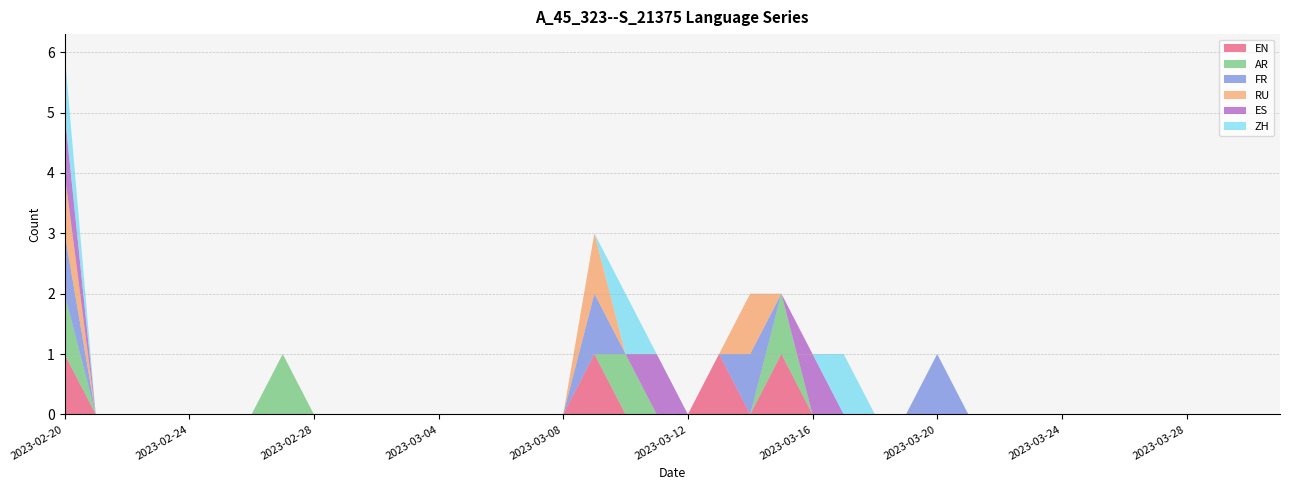

Reading right to left, what are all the values shown in this chart?

EN: 0	0	0	0	0	0	0	0	0	0	0	0	0	0	0	0	1	0	1	0	0	0	1	0	0	0	0	0	0	0	0	0	0	0	0	0	0	0	0	1
AR: 0	0	0	0	0	0	0	0	0	0	0	0	0	0	0	0	1	0	0	0	0	1	0	0	0	0	0	0	0	0	0	0	1	0	0	0	0	0	0	1
FR: 0	0	0	0	0	0	0	0	0	0	0	1	0	0	0	0	0	1	0	0	0	0	1	0	0	0	0	0	0	0	0	0	0	0	0	0	0	0	0	1
RU: 0	0	0	0	0	0	0	0	0	0	0	0	0	0	0	0	0	1	0	0	0	0	1	0	0	0	0	0	0	0	0	0	0	0	0	0	0	0	0	1
ES: 0	0	0	0	0	0	0	0	0	0	0	0	0	0	0	1	0	0	0	0	1	0	0	0	0	0	0	0	0	0	0	0	0	0	0	0	0	0	0	1
ZH: 0	0	0	0	0	0	0	0	0	0	0	0	0	0	1	0	0	0	0	0	0	1	0	0	0	0	0	0	0	0	0	0	0	0	0	0	0	0	0	1